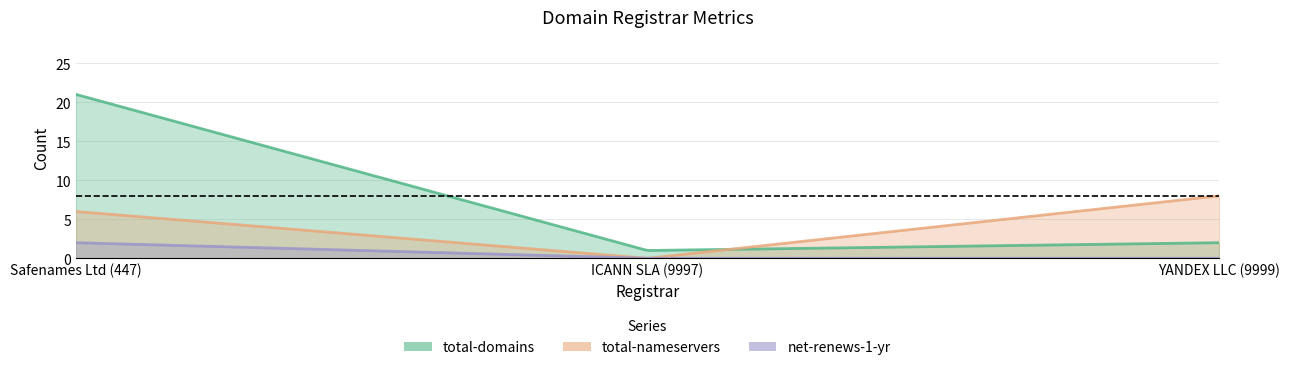

Does the chart have visible grid lines?

Yes